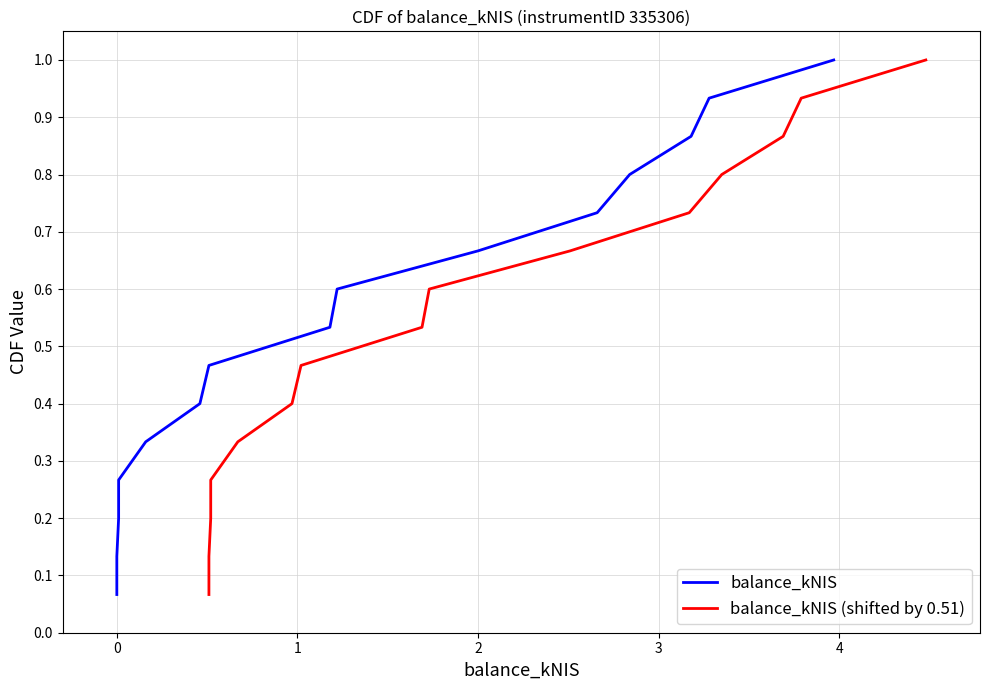

What is the difference between the second highest and second lowest values in the balance_kNIS (shifted by 0.51) series?

0.8